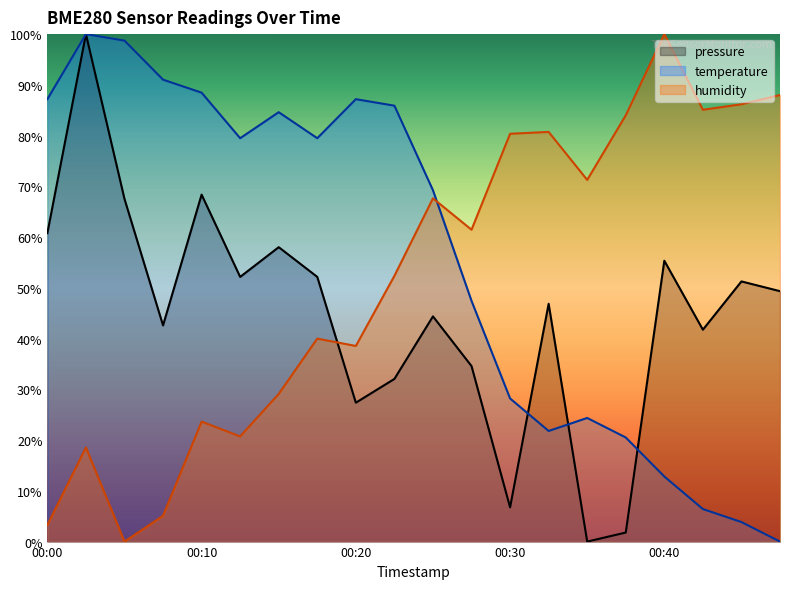

True or false: pressure_norm has more than 0 interior local peaks.

True